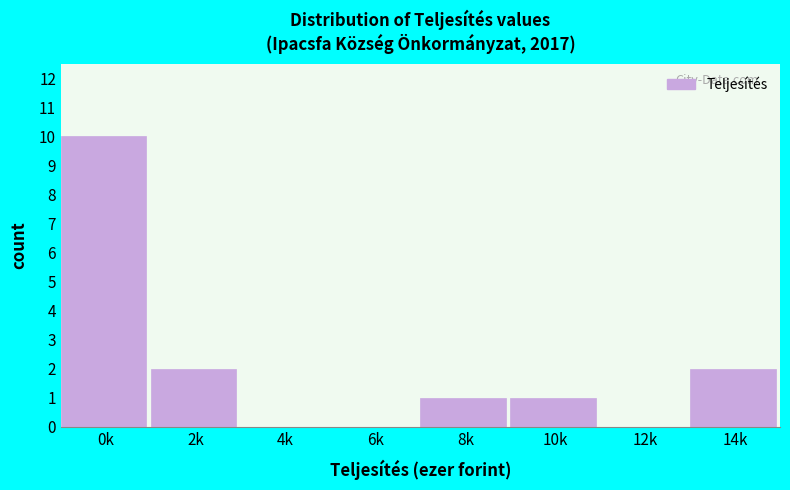

Reading left to right, transcribe all the data shown in this chart.

0k=10	2k=2	4k=0	6k=0	8k=1	10k=1	12k=0	14k=2